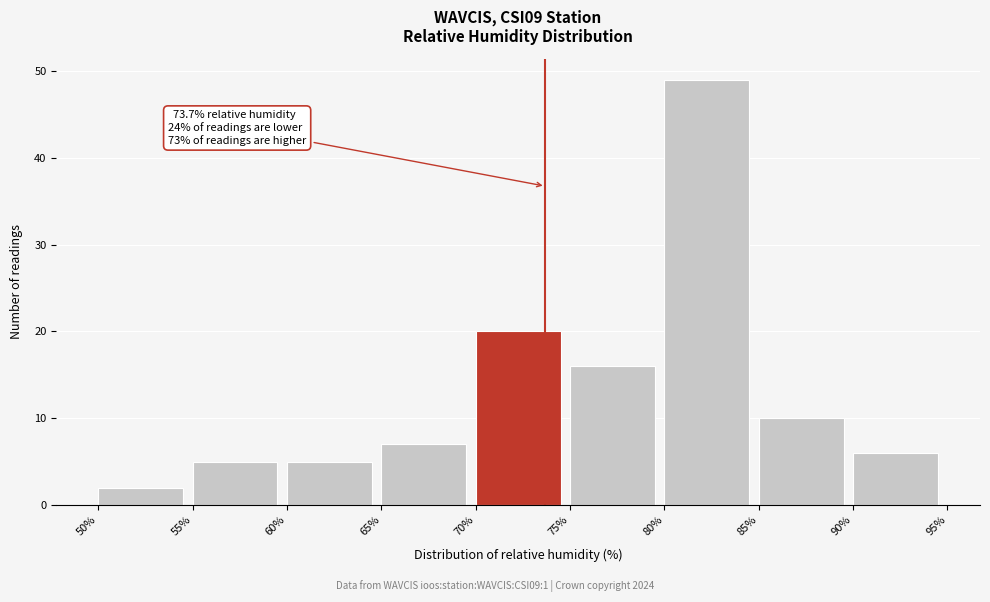

Over which range of the x-axis is the bar tallest?

80% to 85%